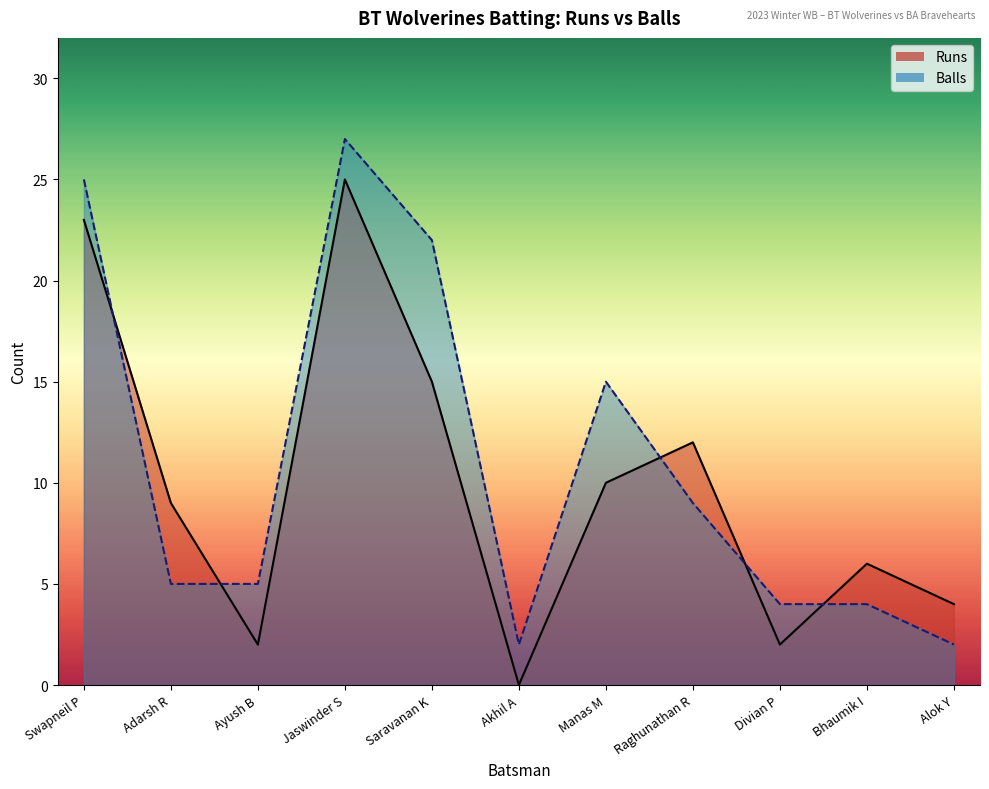

What is the value of the Runs point at the 11th from the left?

4